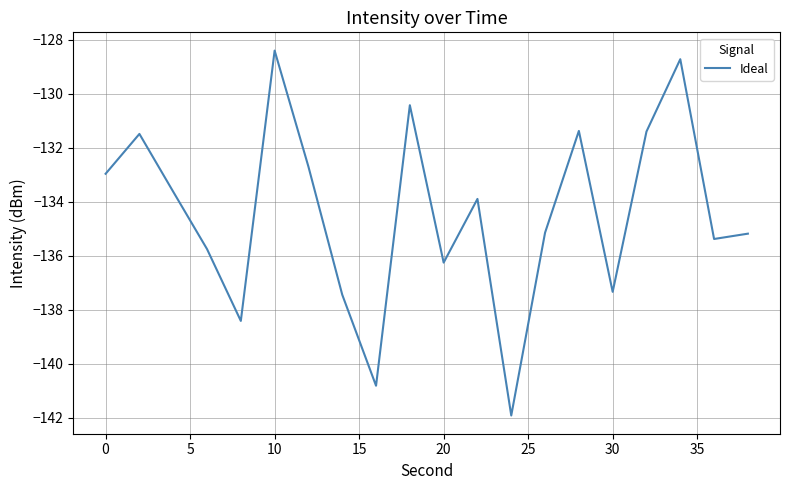

What is the greatest value displayed?

-128.4